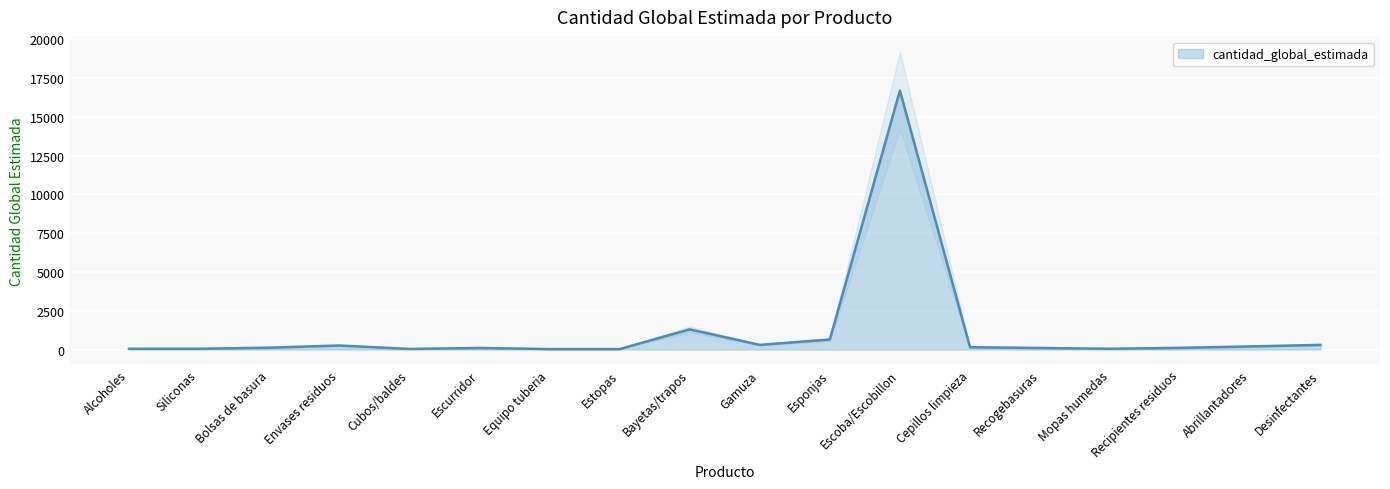

How many lines are shown in the chart?

1